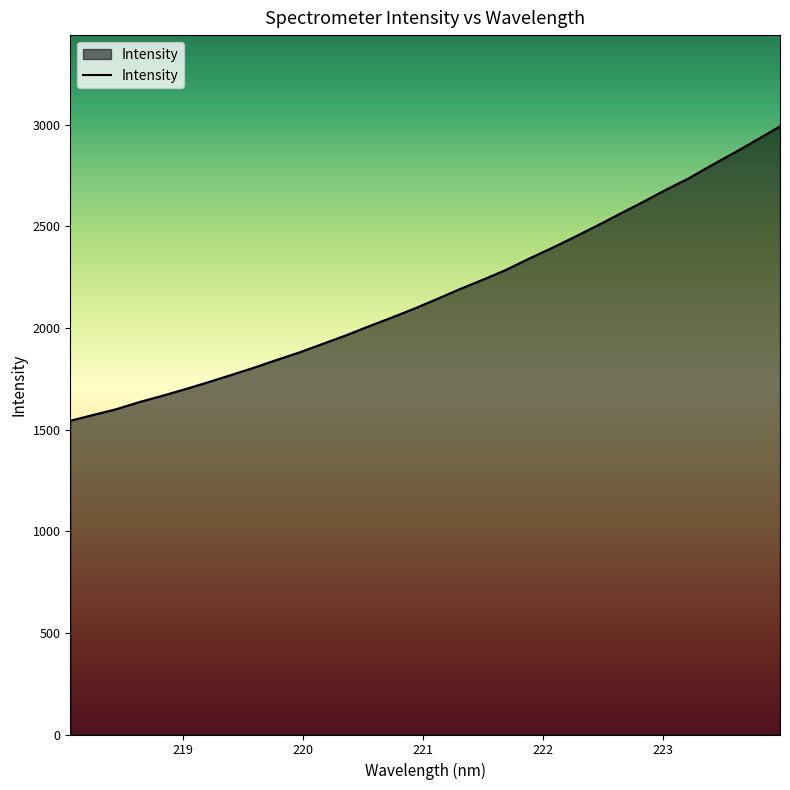

What is the smallest value displayed?

1543.7